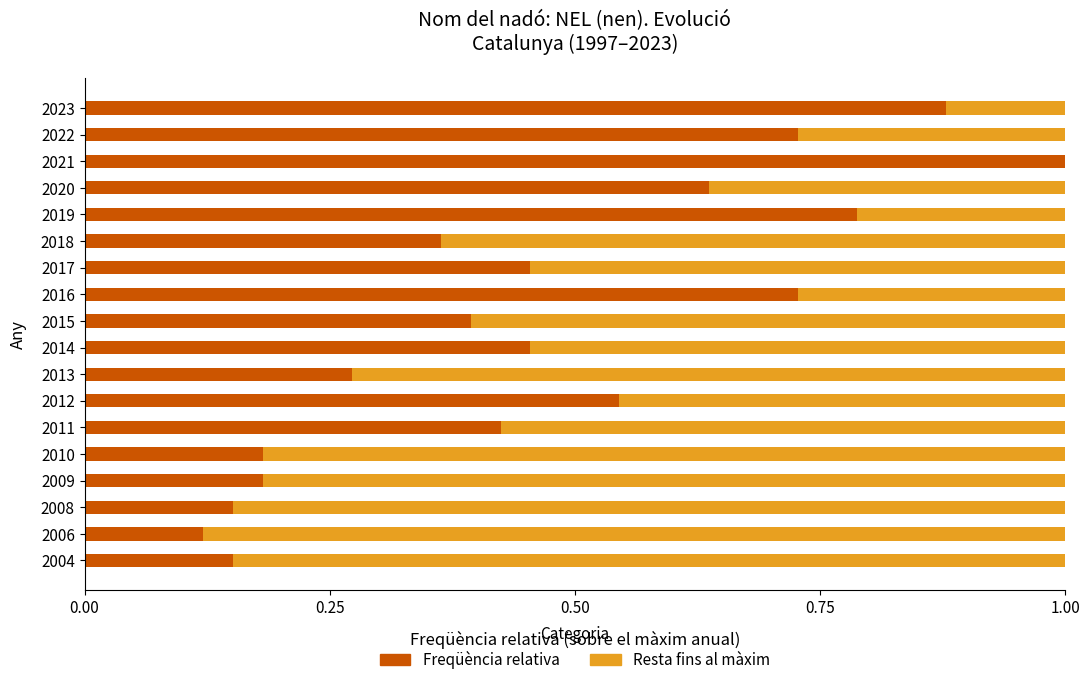

What is the sum of all Freqüència relativa values?

8.5